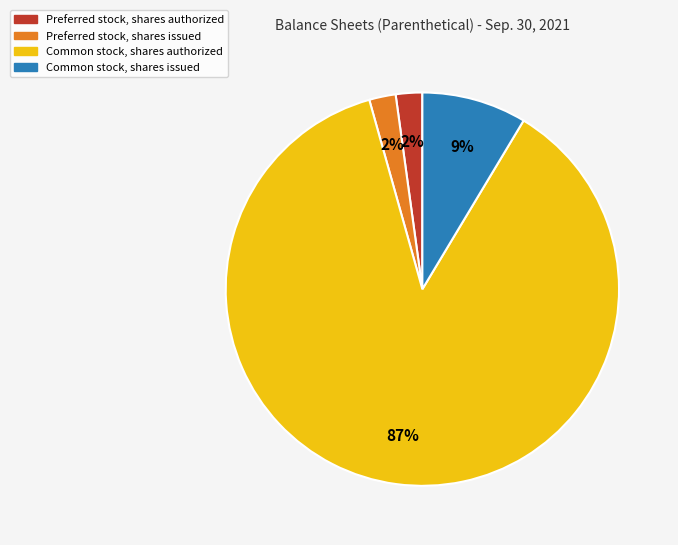

Is there any slice that represents more than half of the pie?

Yes